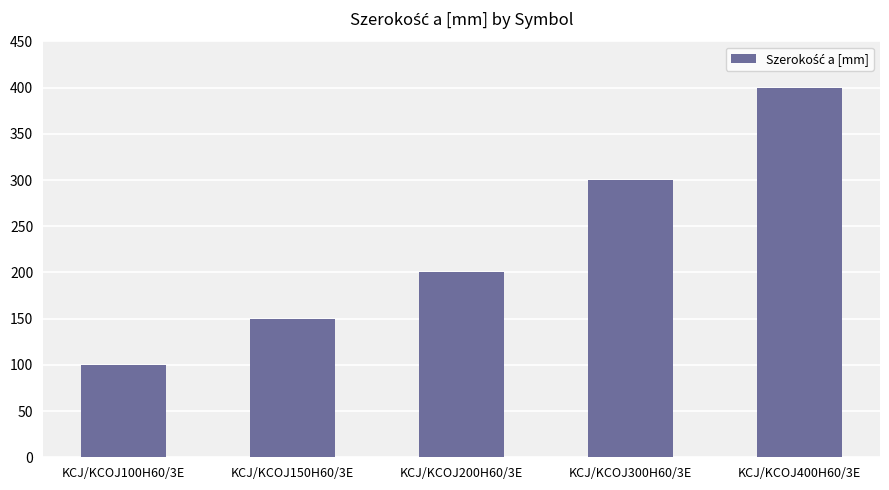

Rank the categories by value from highest to lowest.

KCJ/KCOJ400H60/3E, KCJ/KCOJ300H60/3E, KCJ/KCOJ200H60/3E, KCJ/KCOJ150H60/3E, KCJ/KCOJ100H60/3E